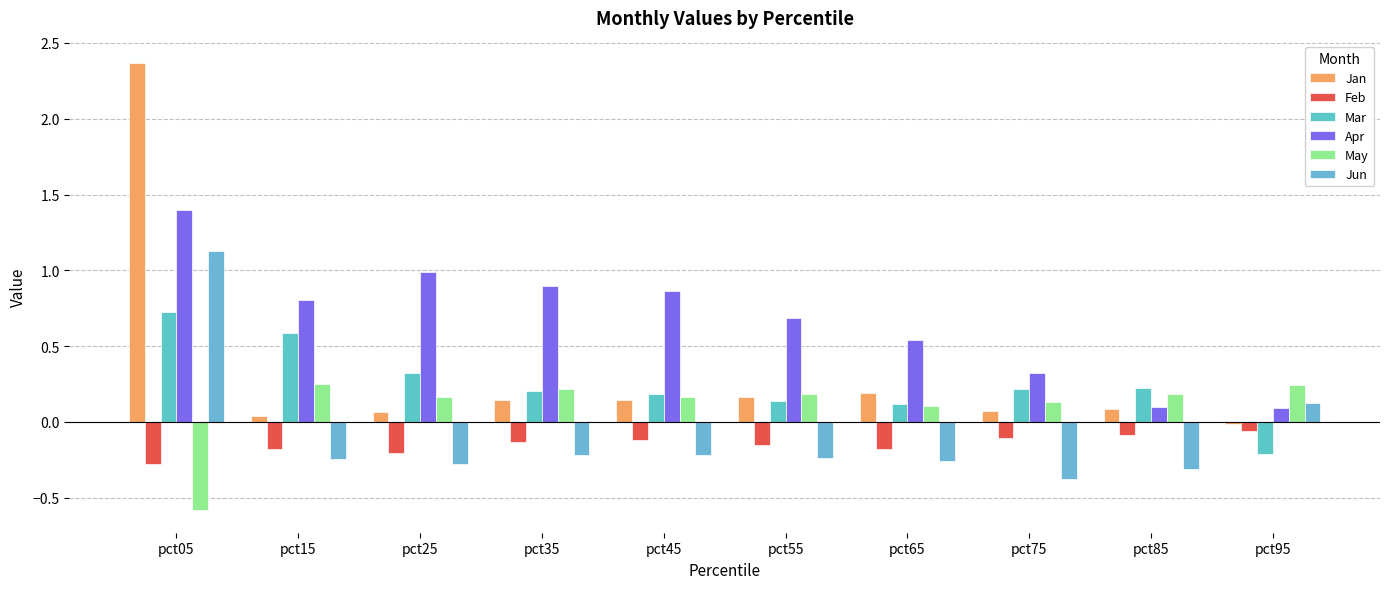

Does the chart contain any negative values?

Yes